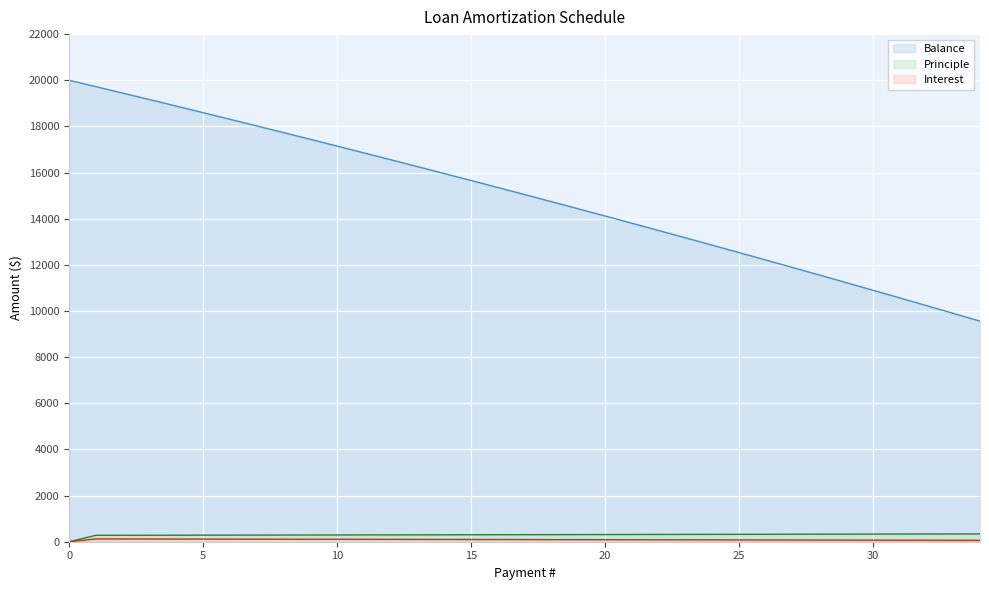

Where is Interest nearest to the value 60?

34